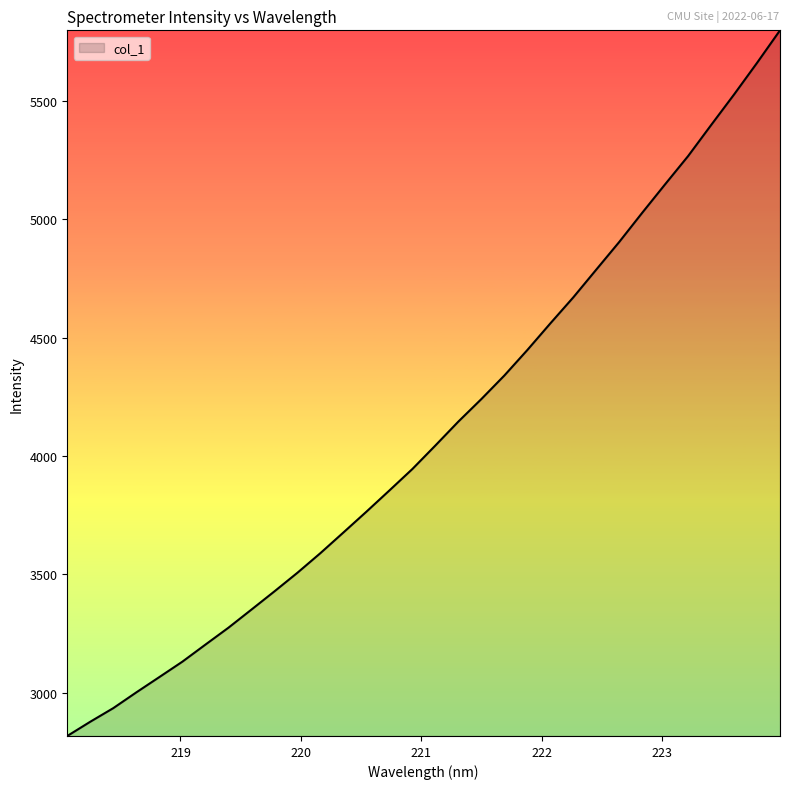

What is the maximum value shown in the chart?

5797.0